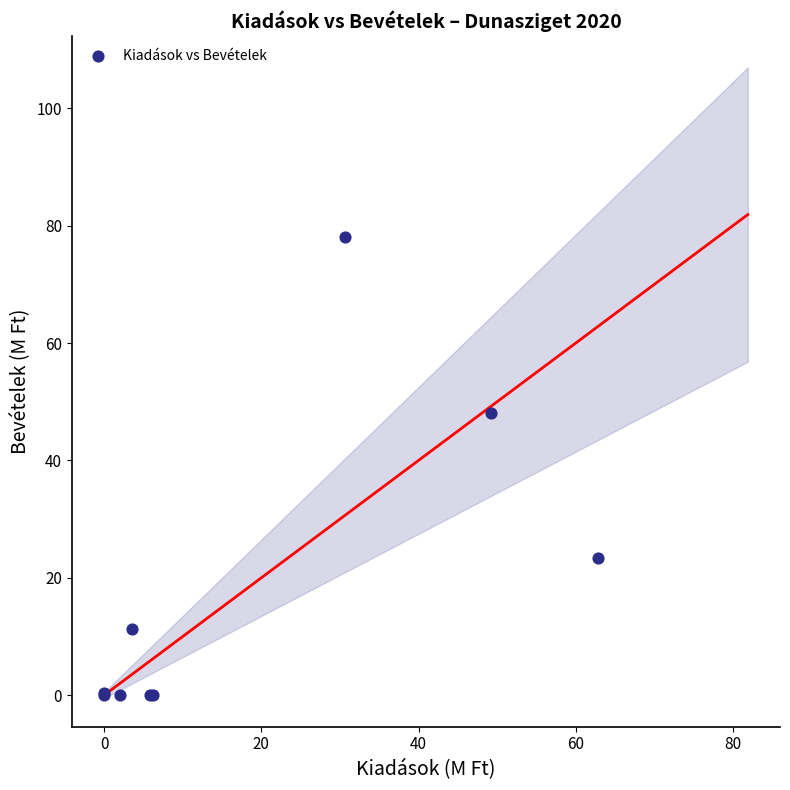

What Y value in the scatter plot is closest to 38?

48.0